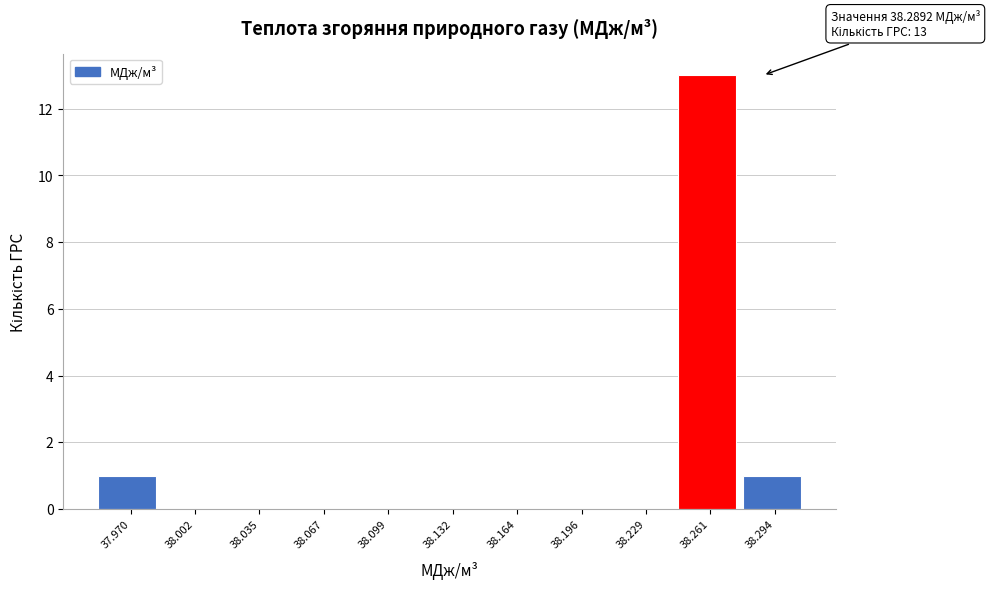

Reading left to right, what are all the values shown in this chart?

37.970=1	38.002=0	38.035=0	38.067=0	38.099=0	38.132=0	38.164=0	38.196=0	38.229=0	38.261=13	38.294=1